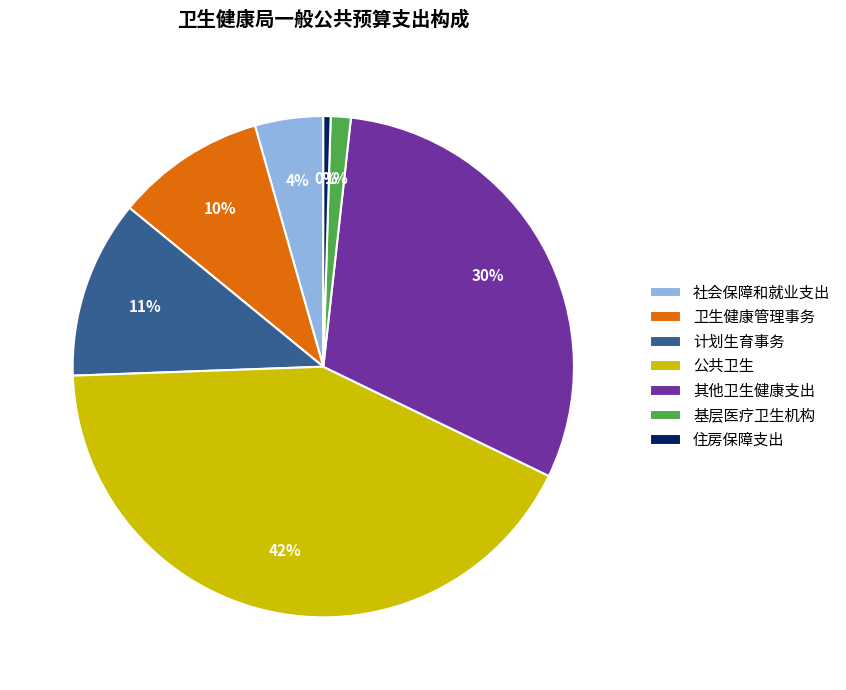

True or false: 基层医疗卫生机构 accounts for 12% of the total.

False